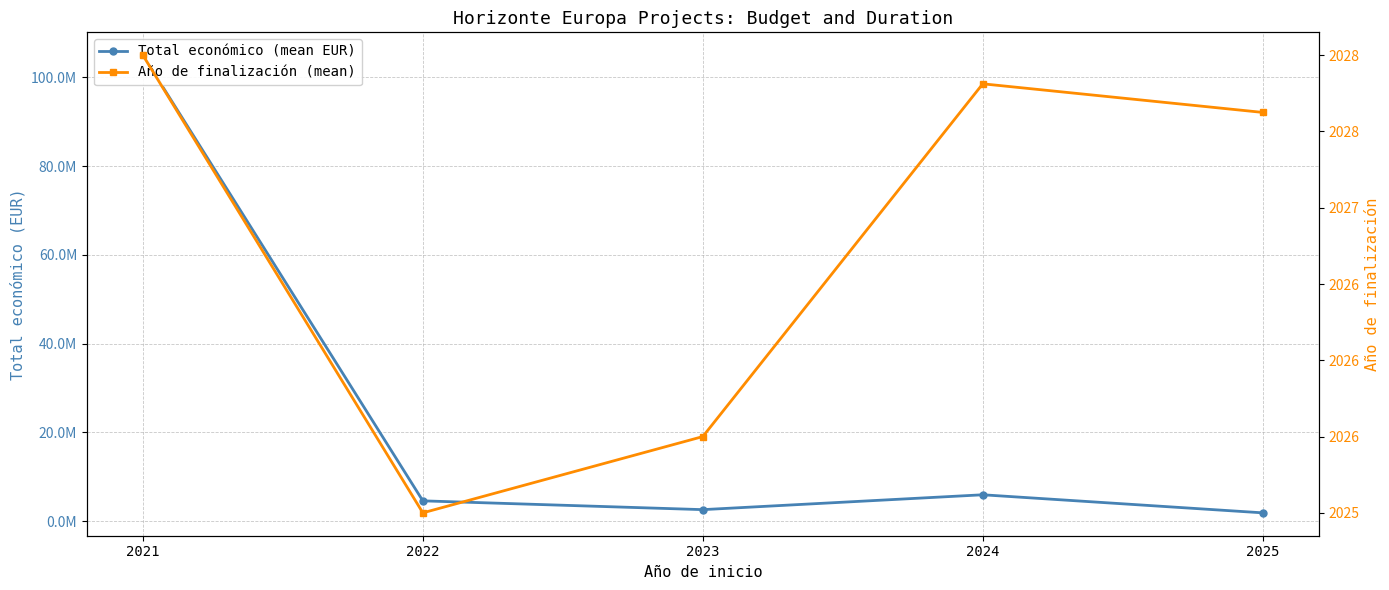

What is the average value of the Total económico (mean EUR) series?

23981799.8